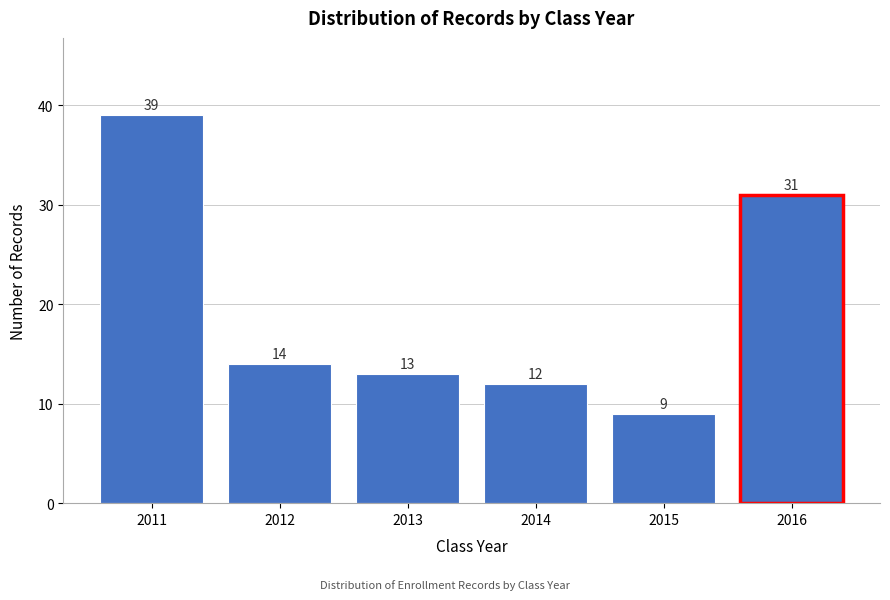

Reading left to right, transcribe all the data shown in this chart.

39	14	13	12	9	31